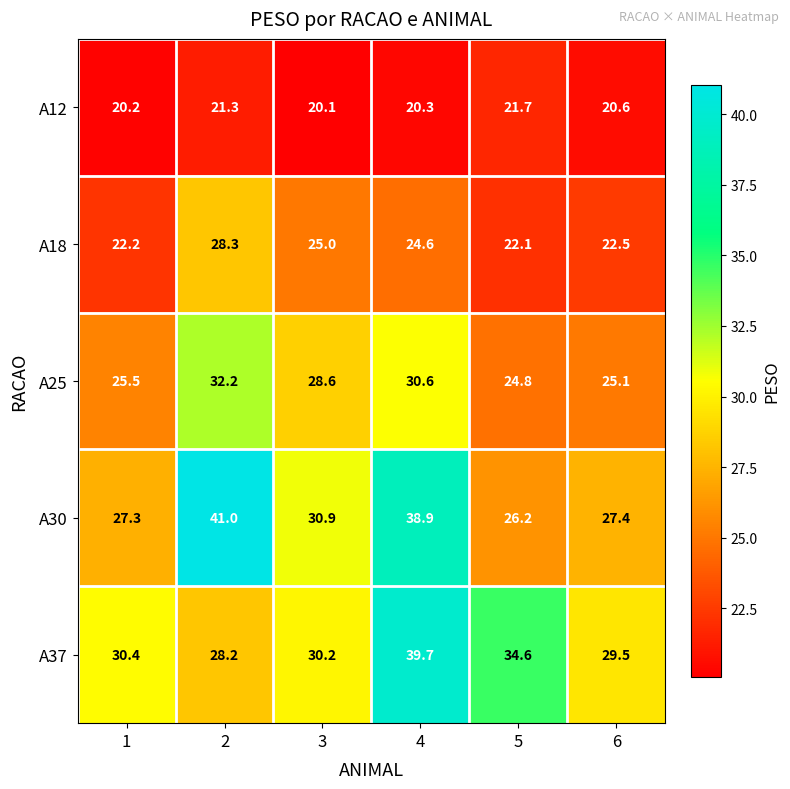

At how many categories does at least one series exceed 24?

6